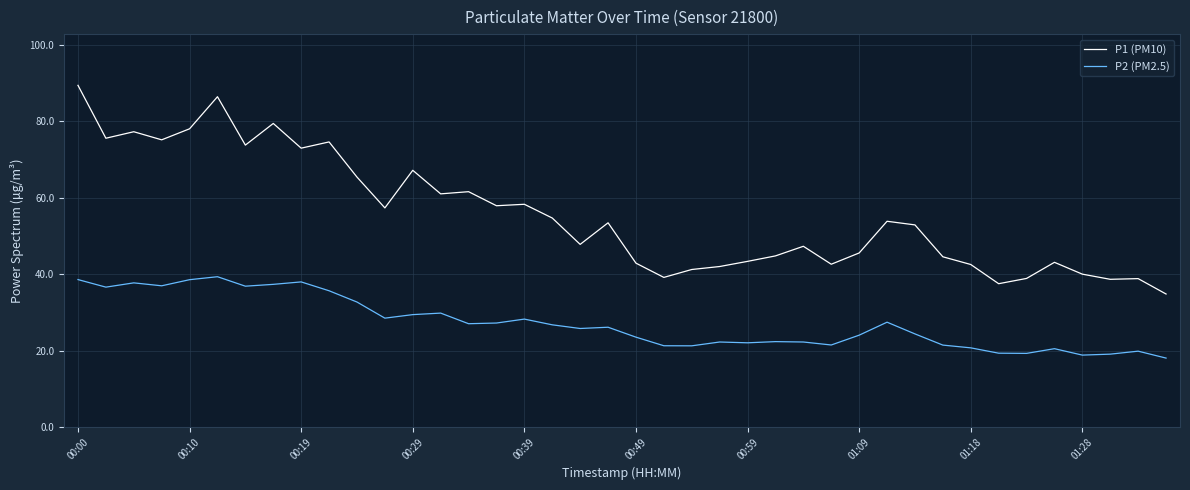

True or false: P1 (PM10) and P2 (PM2.5) cross at least once.

False